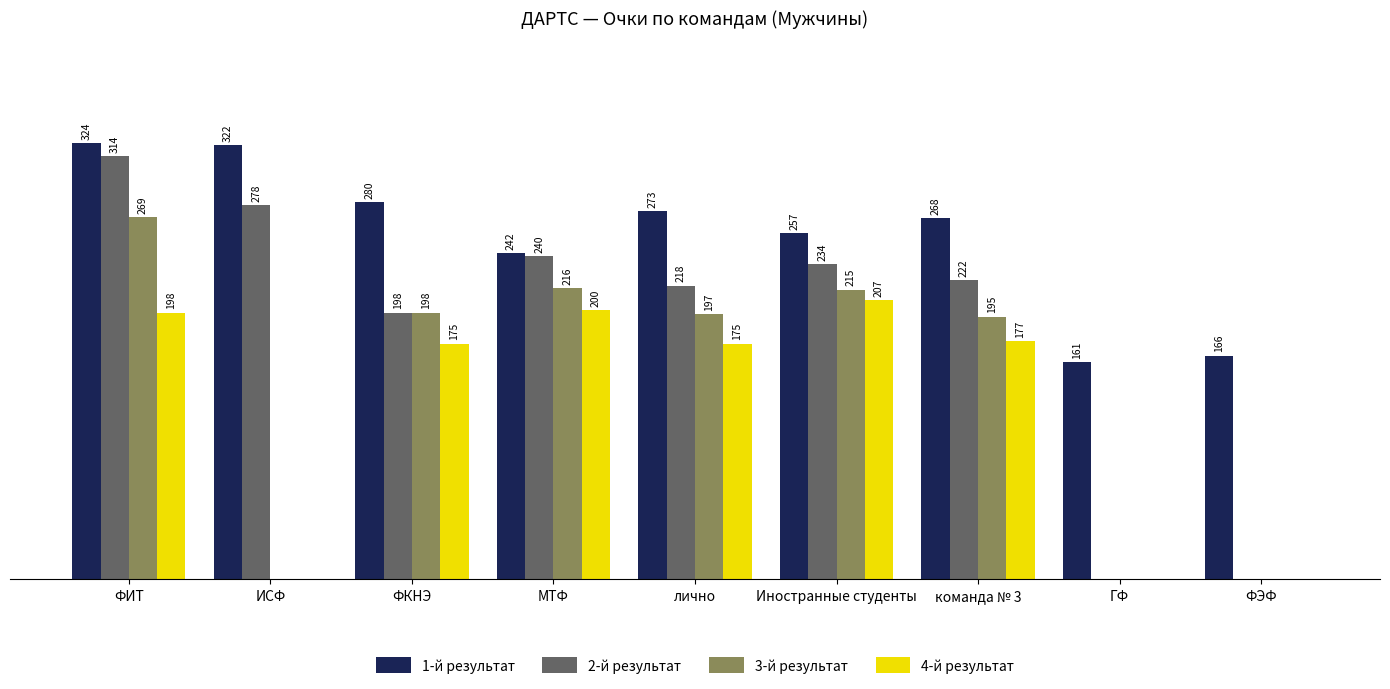

Which series has the largest range (max minus min)?

2-й результат